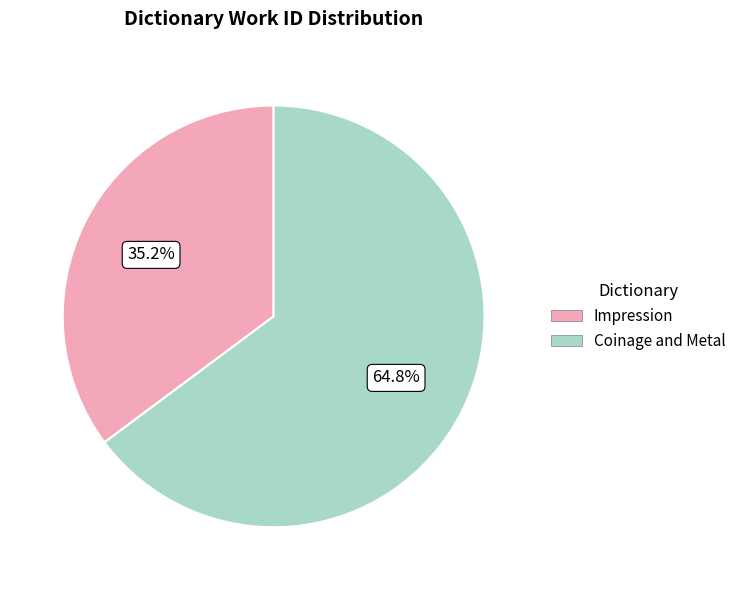

How many segments does this pie chart have?

2